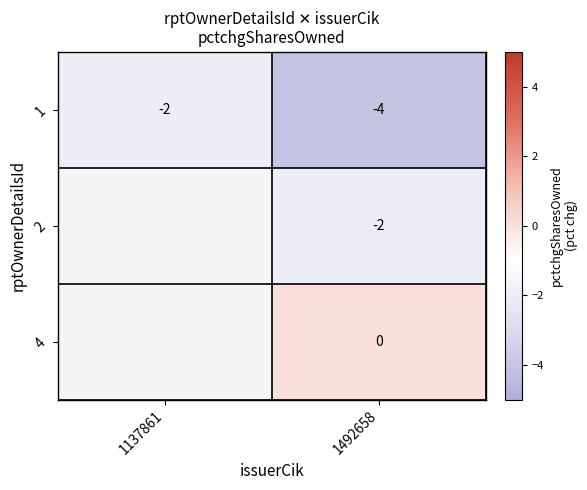

True or false: 1 has a value of -3 at 1137861.

False